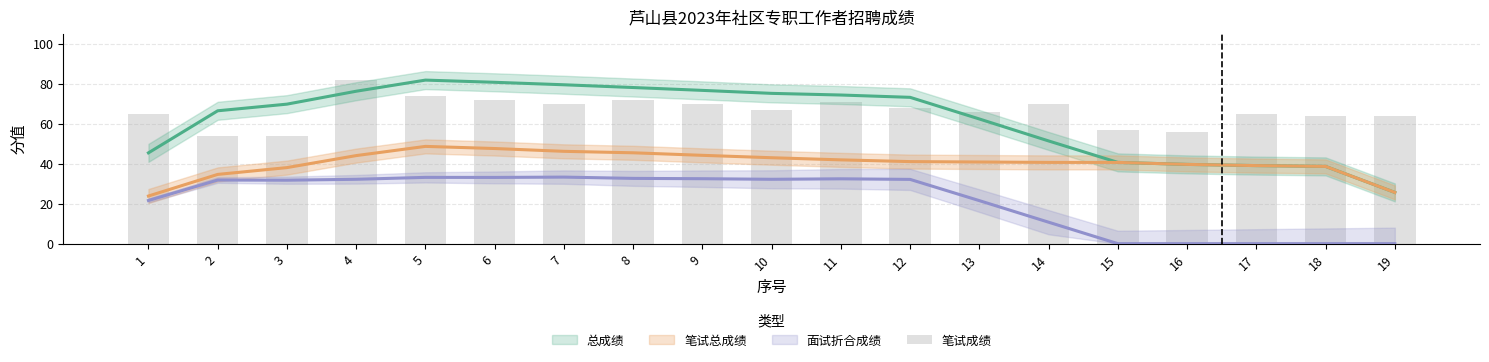

How many categories are shown in the chart?

19